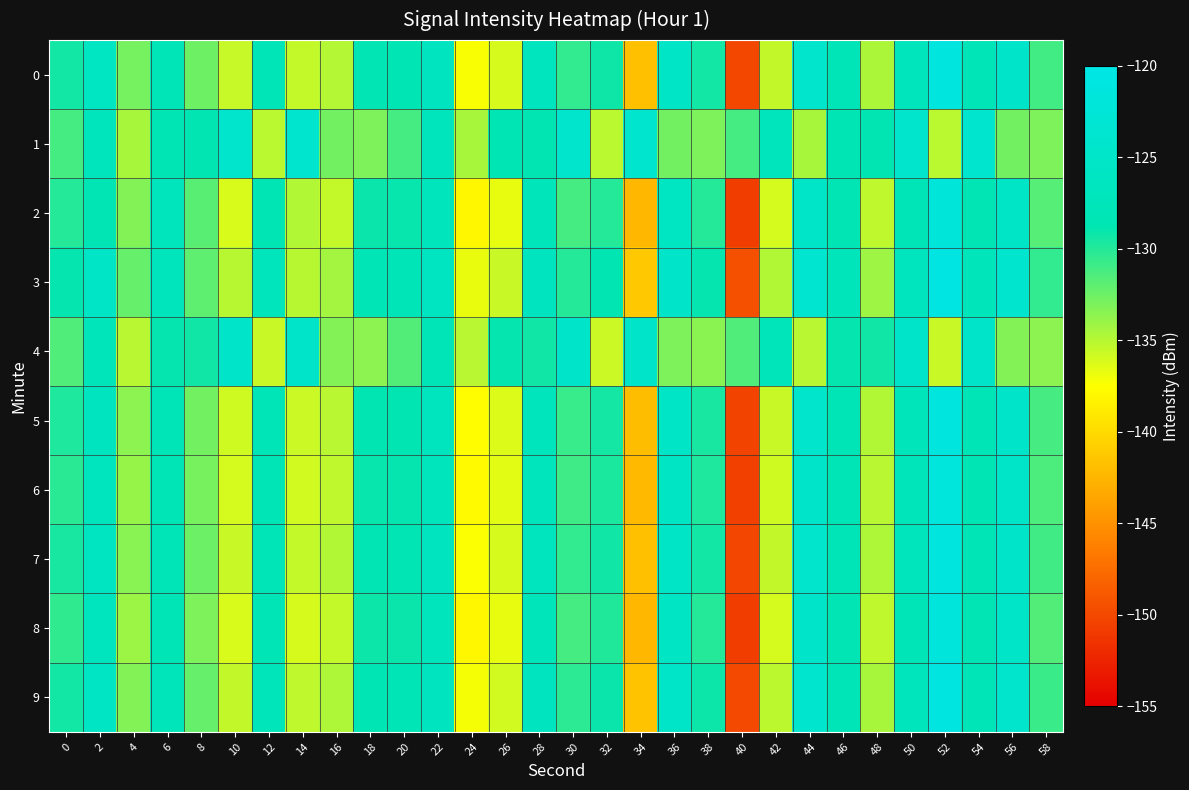

Between 36 and 16, which is larger?

36